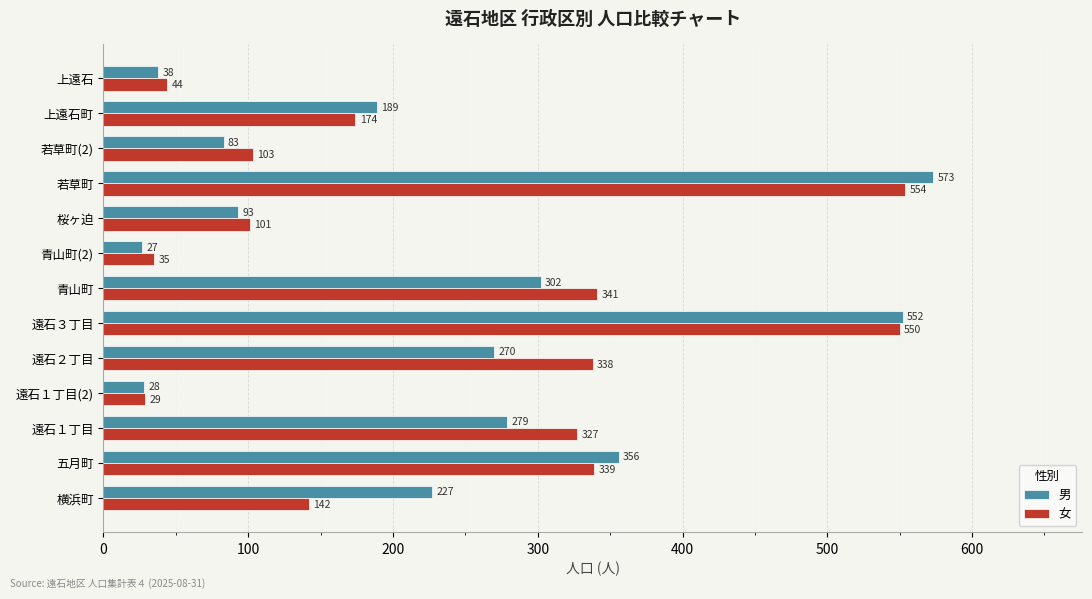

What is the total value across all series at 桜ヶ迫?

194